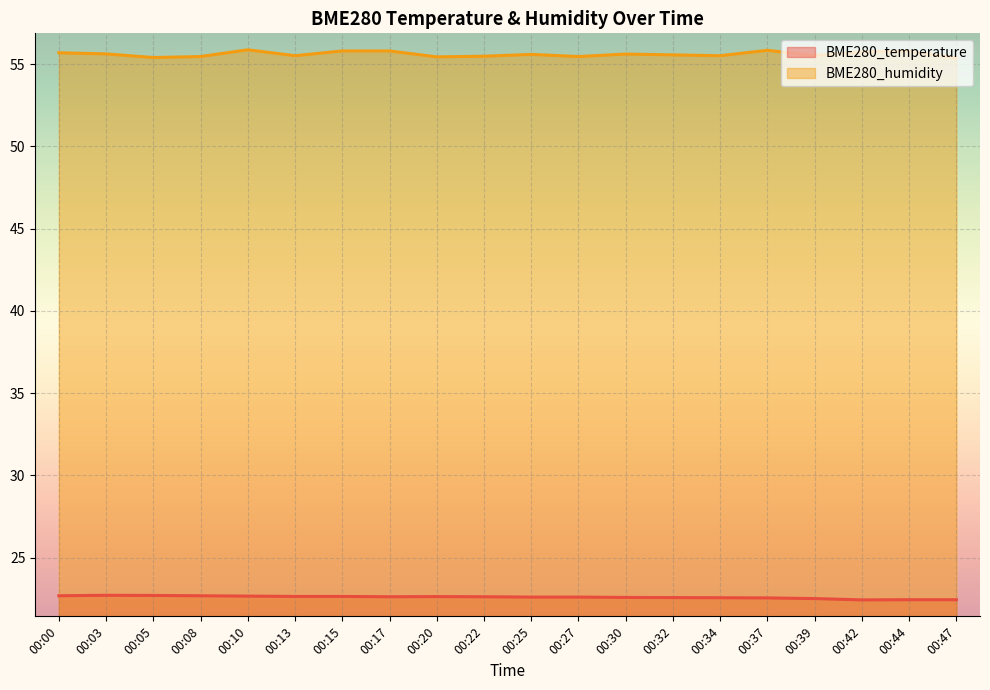

Which series has the largest range (max minus min)?

BME280_humidity